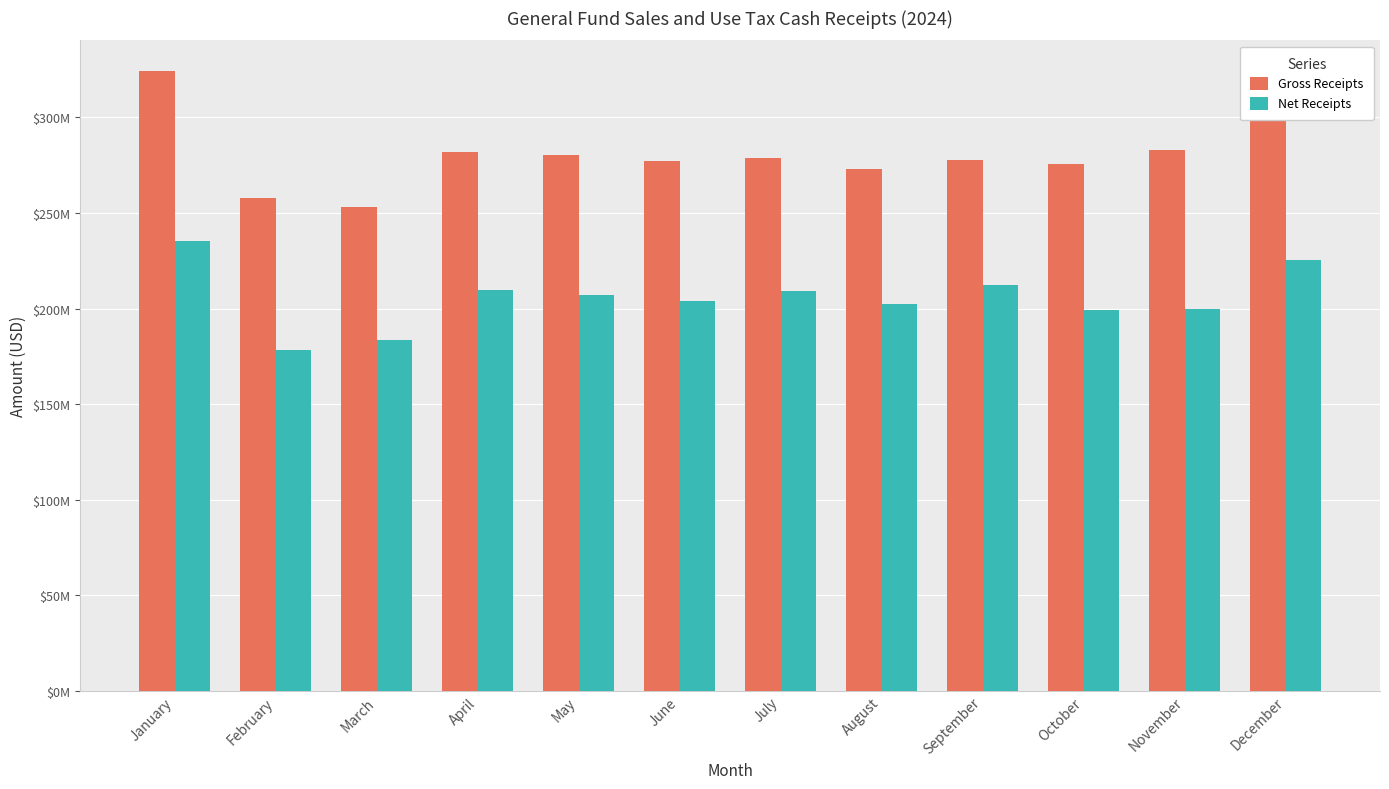

At how many categories does at least one series exceed 178460585?

12